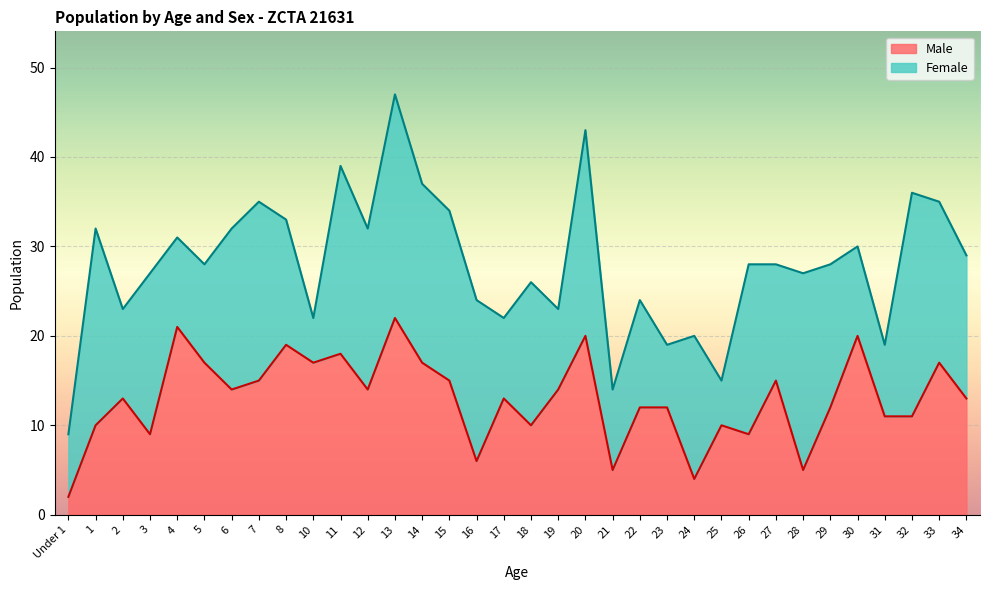

Reading left to right, extract all data points from this chart.

Under 1=2	1=10	2=13	3=9	4=21	5=17	6=14	7=15	8=19	10=17	11=18	12=14	13=22	14=17	15=15	16=6	17=13	18=10	19=14	20=20	21=5	22=12	23=12	24=4	25=10	26=9	27=15	28=5	29=12	30=20	31=11	32=11	33=17	34=13